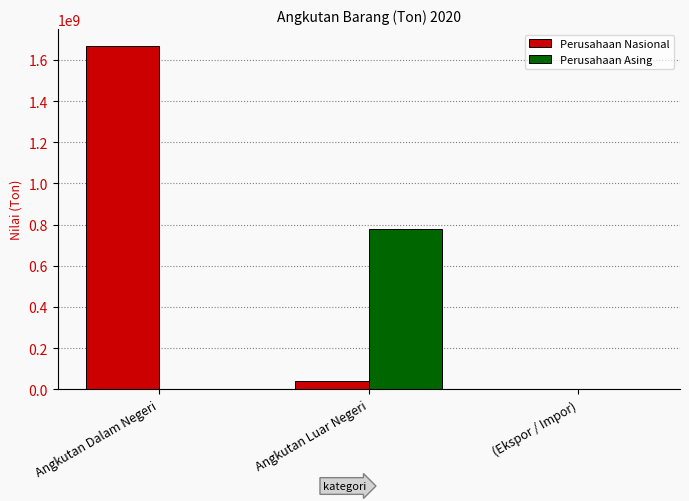

Reading left to right, what are all the values shown in this chart?

Perusahaan Nasional: 1665866672	42779206	0
Perusahaan Asing: 0	778459484	0